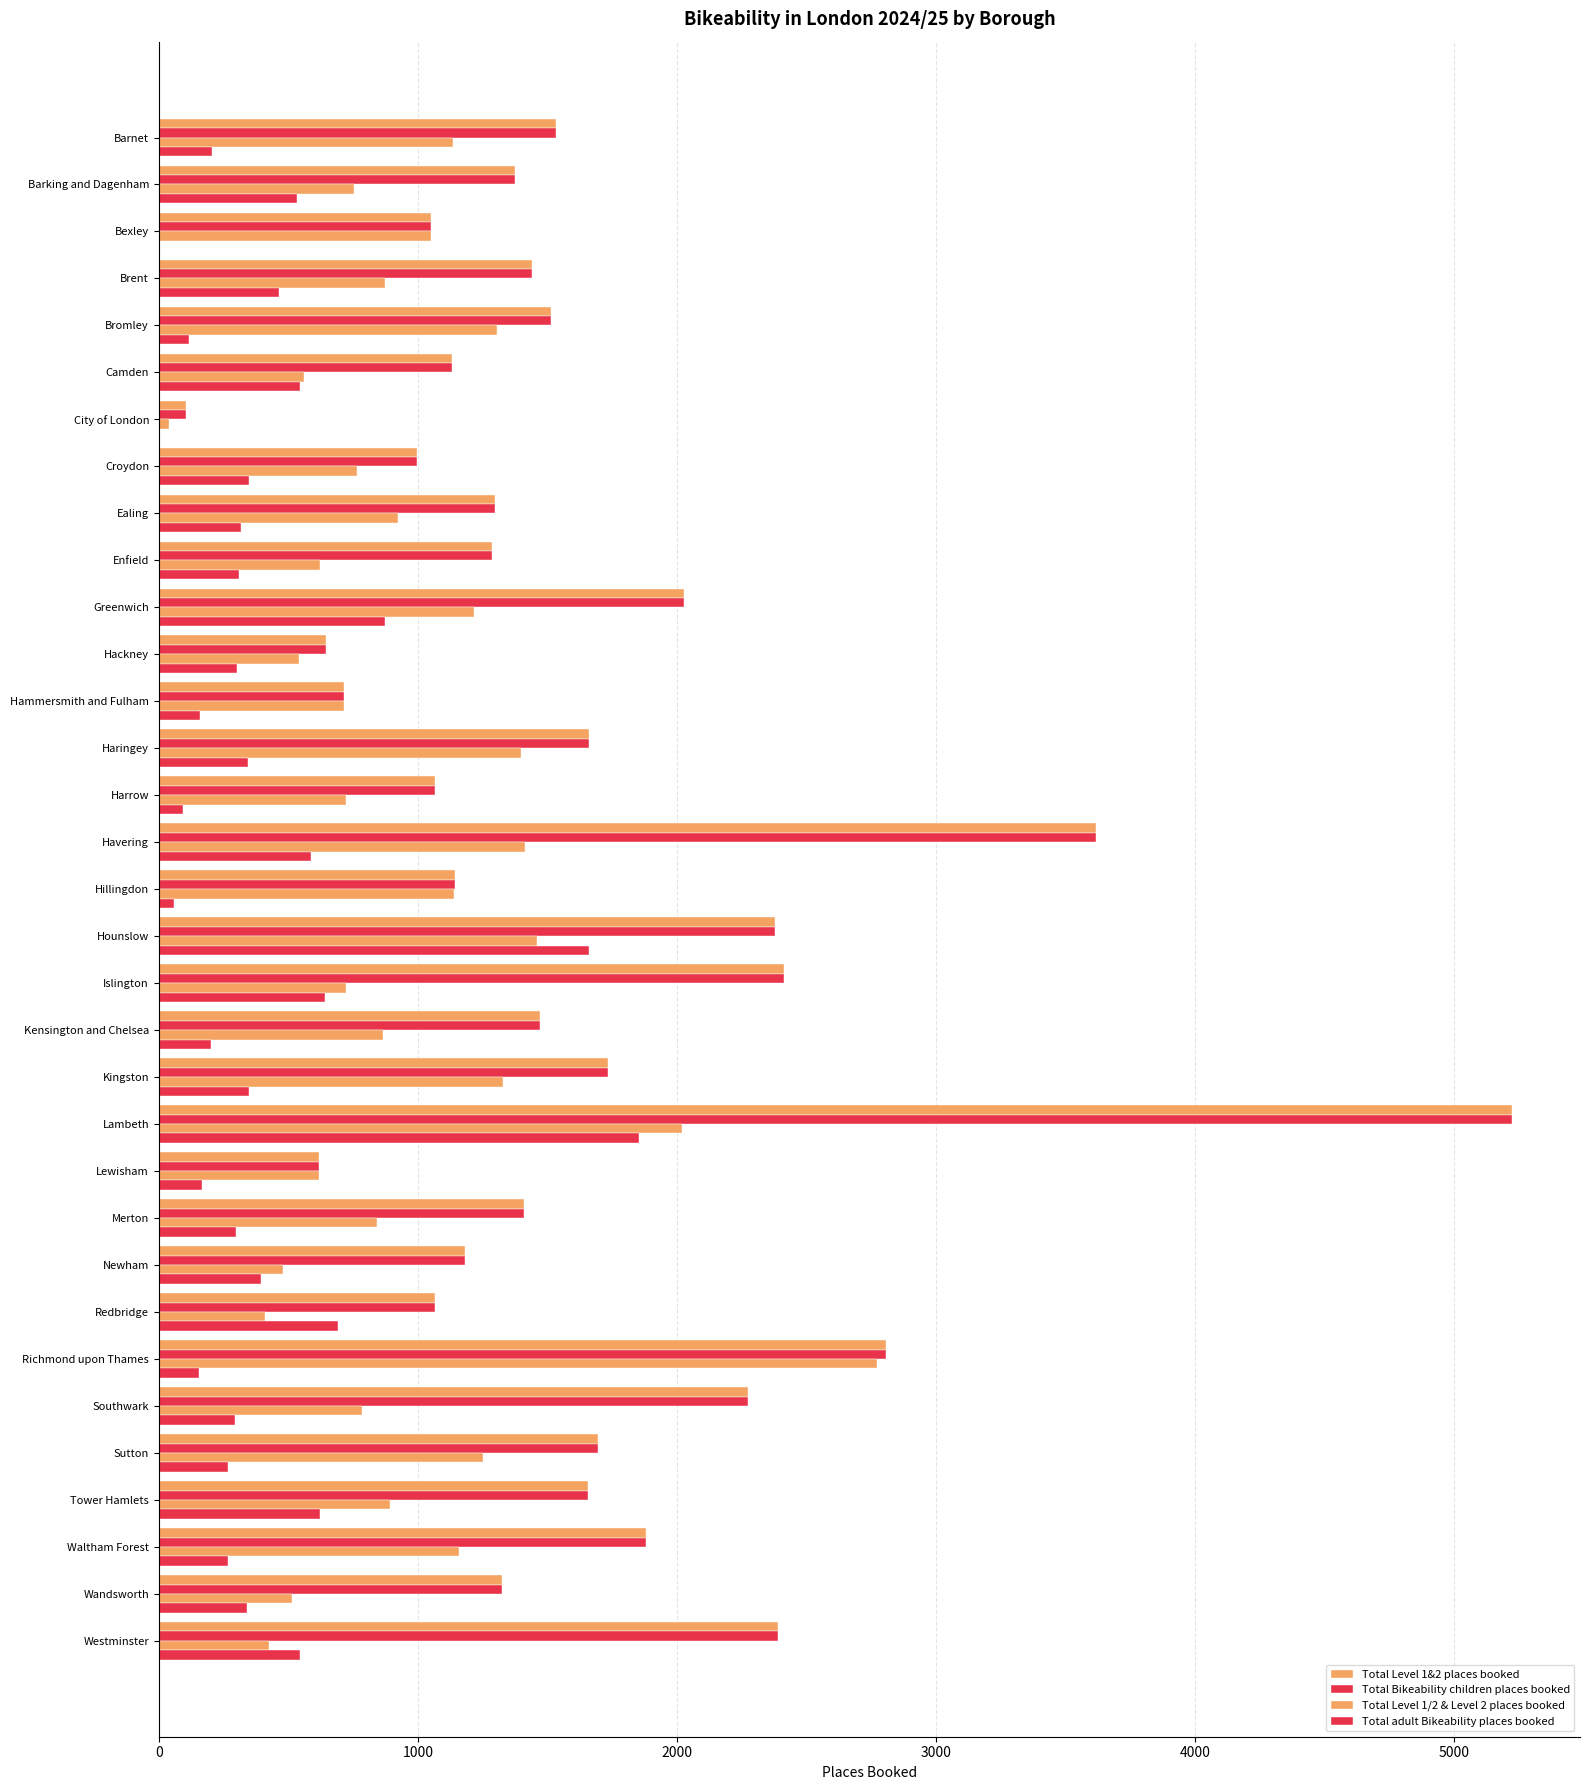

How many series are shown in this chart?

4